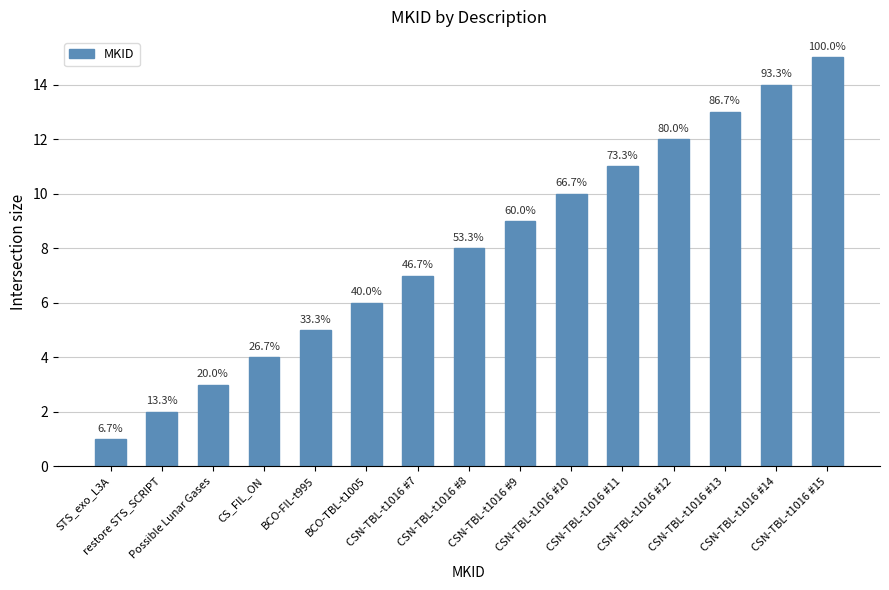

How many bars are there in total?

15